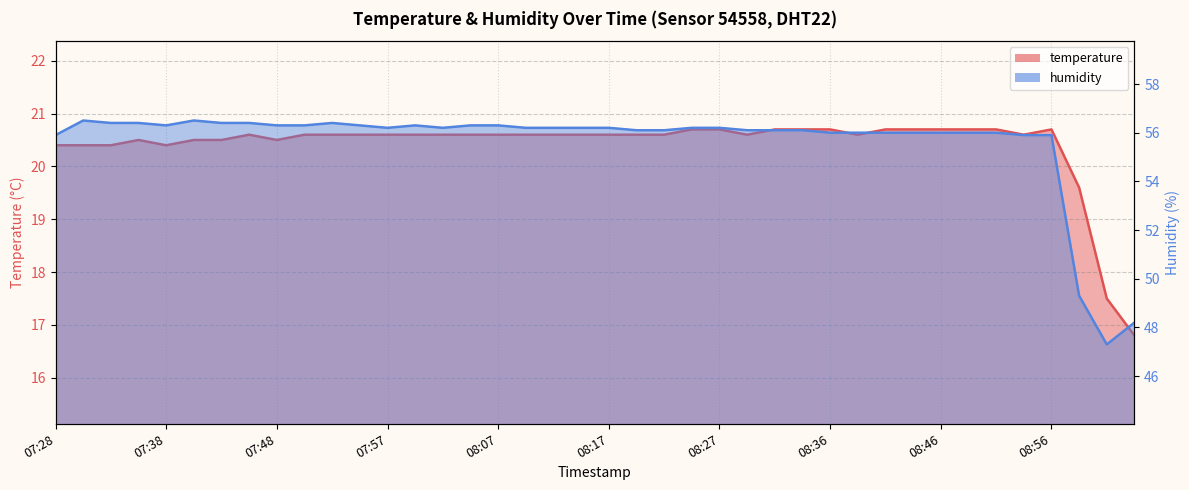

What is the difference between the humidity values at 07:30 and 08:51?

0.5